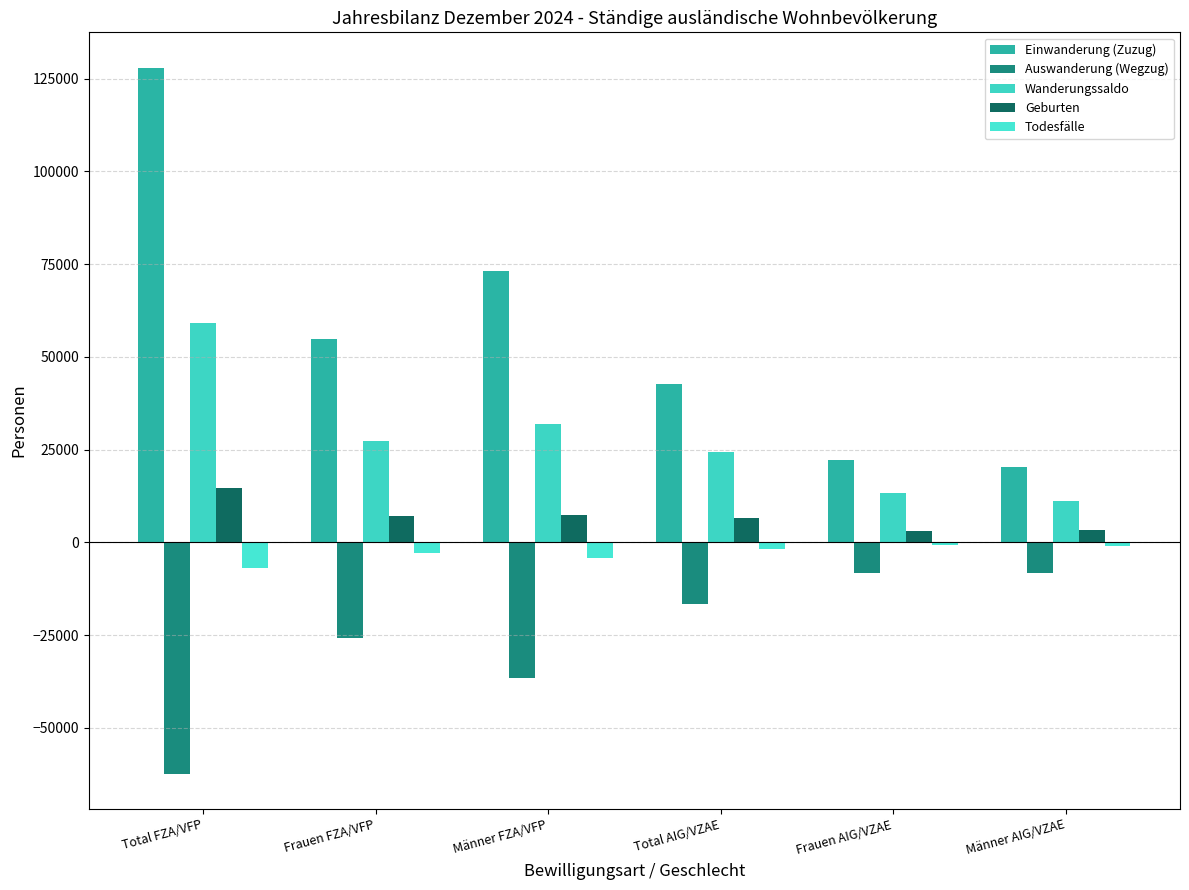

How many bars are there in each group?

5